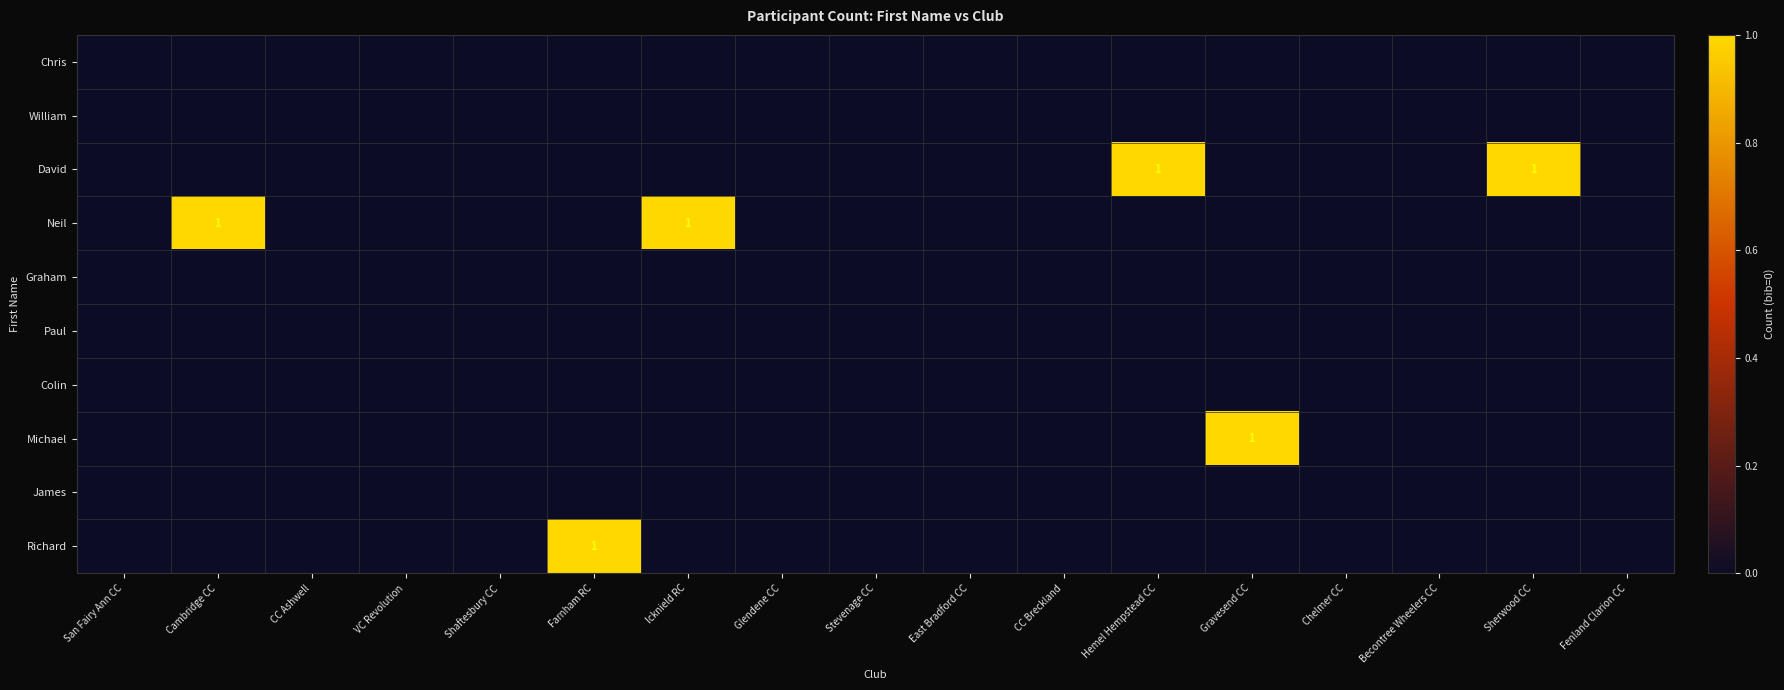

True or false: Neil has a value of 1 at Icknield RC.

True